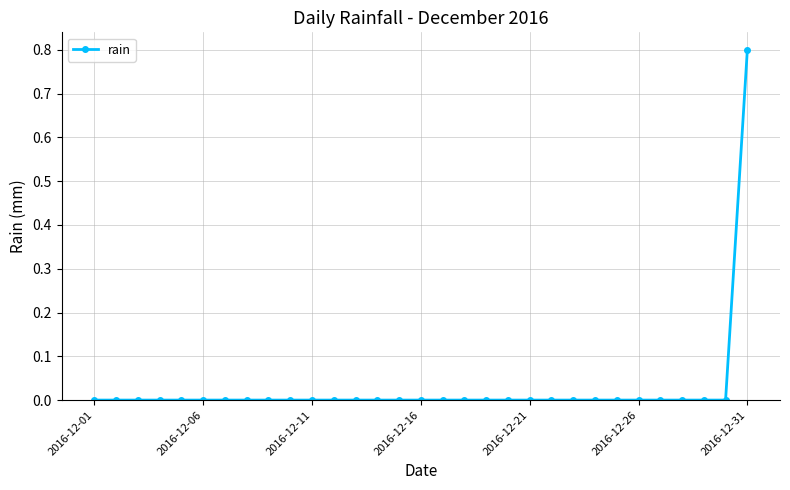

Reading left to right, what are all the values shown in this chart?

0.0	0.0	0.0	0.0	0.0	0.0	0.0	0.0	0.0	0.0	0.0	0.0	0.0	0.0	0.0	0.0	0.0	0.0	0.0	0.0	0.0	0.0	0.0	0.0	0.0	0.0	0.0	0.0	0.0	0.0	0.8